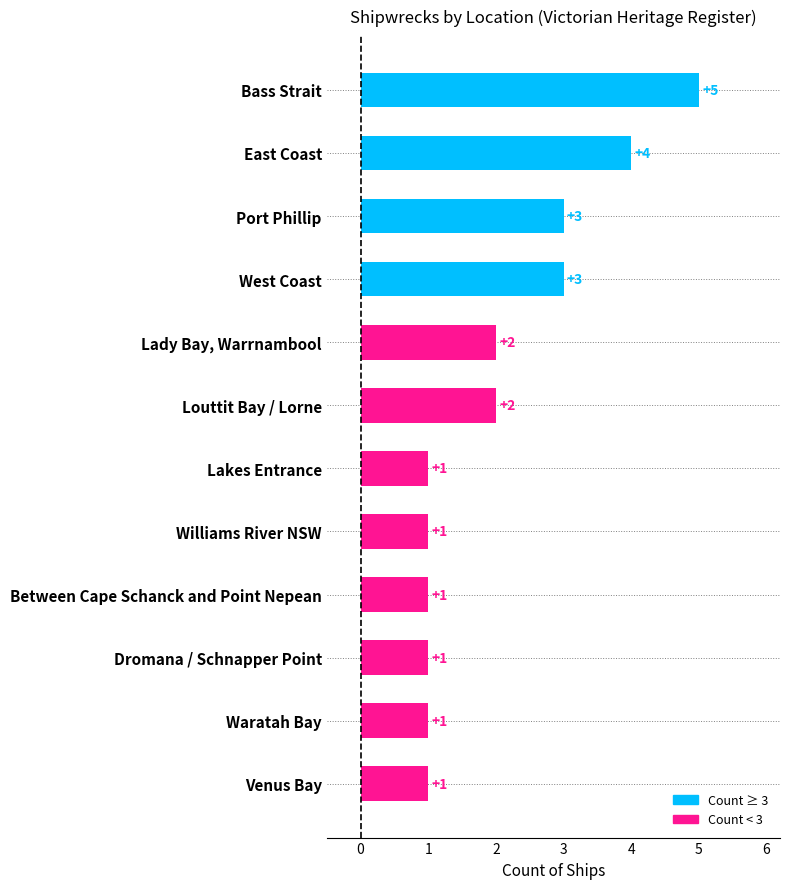

How many values are between 1 and 3?

10